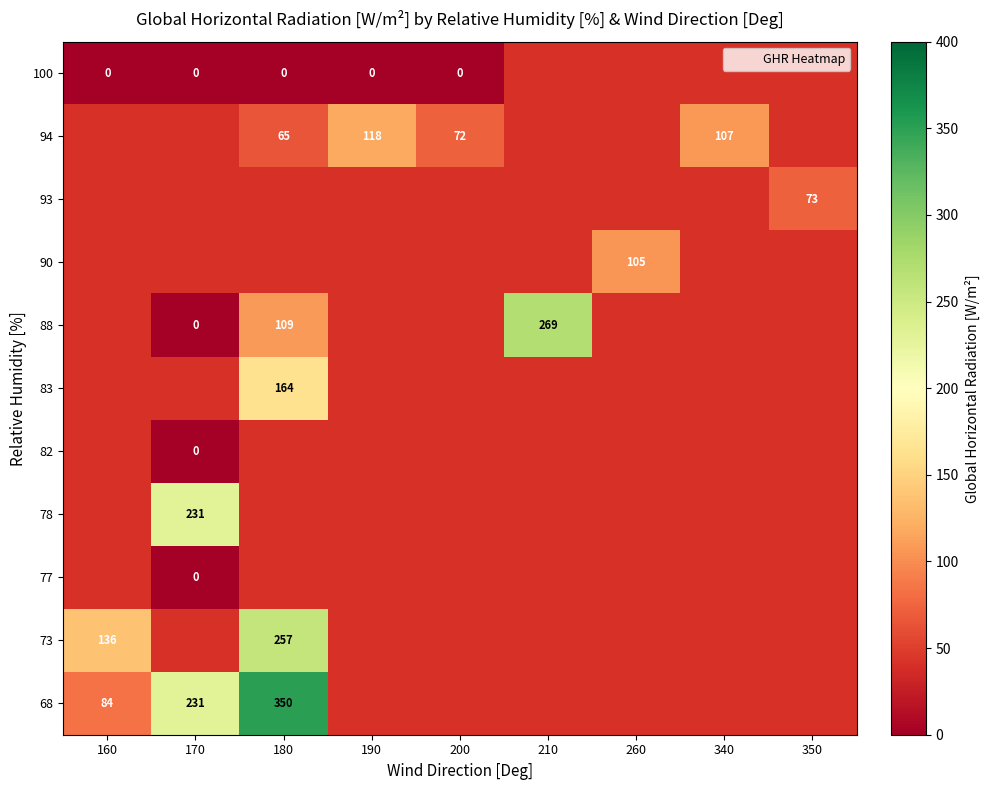

What is the greatest value displayed?

350.0